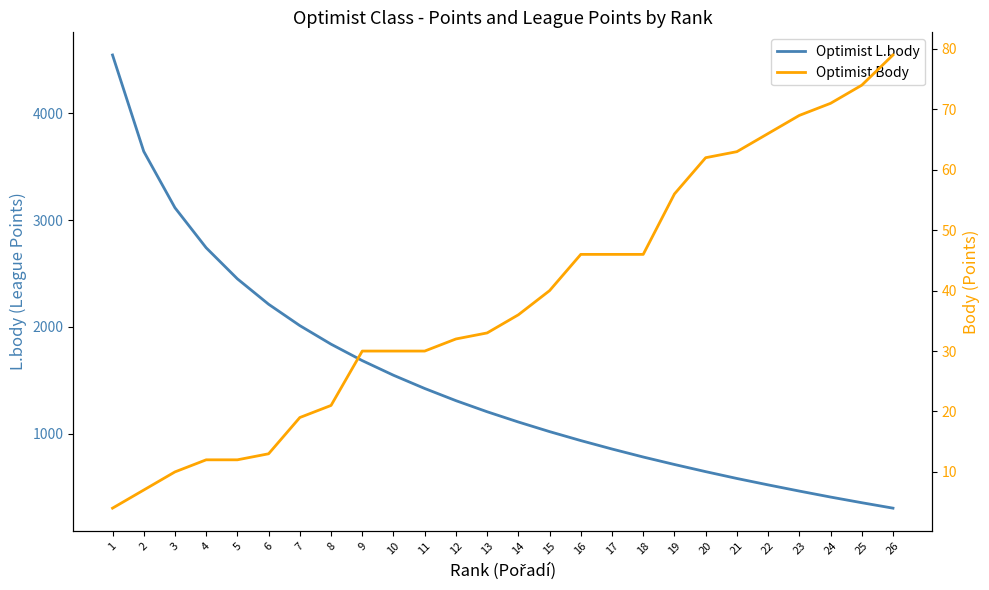

List the series in order of their overall mean, highest first.

Optimist L.body, Optimist Body